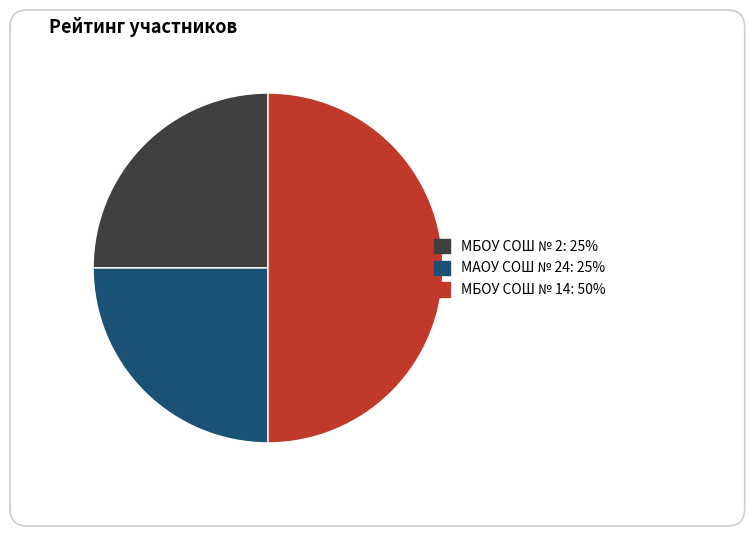

True or false: МБОУ СОШ № 2 accounts for 25% of the total.

True